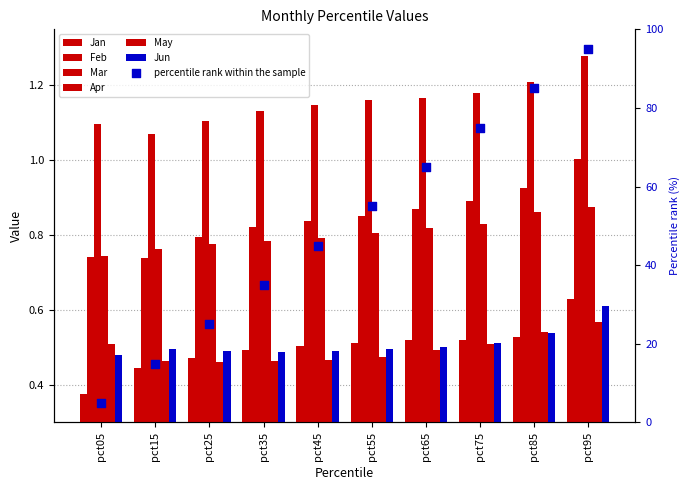

What are all the series names shown in the legend?

Jan, Feb, Mar, Apr, May, Jun